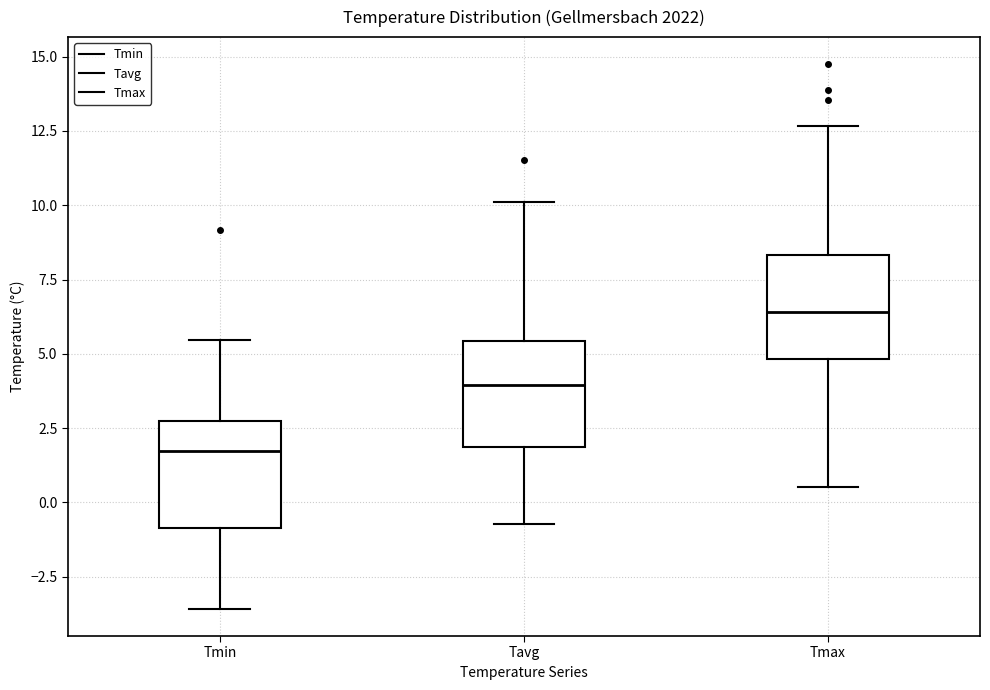

Where does the median line of the box for Tavg sit on the y-axis? The values are not printed on the chart, so give them approximately, as read against the axis.

4.0